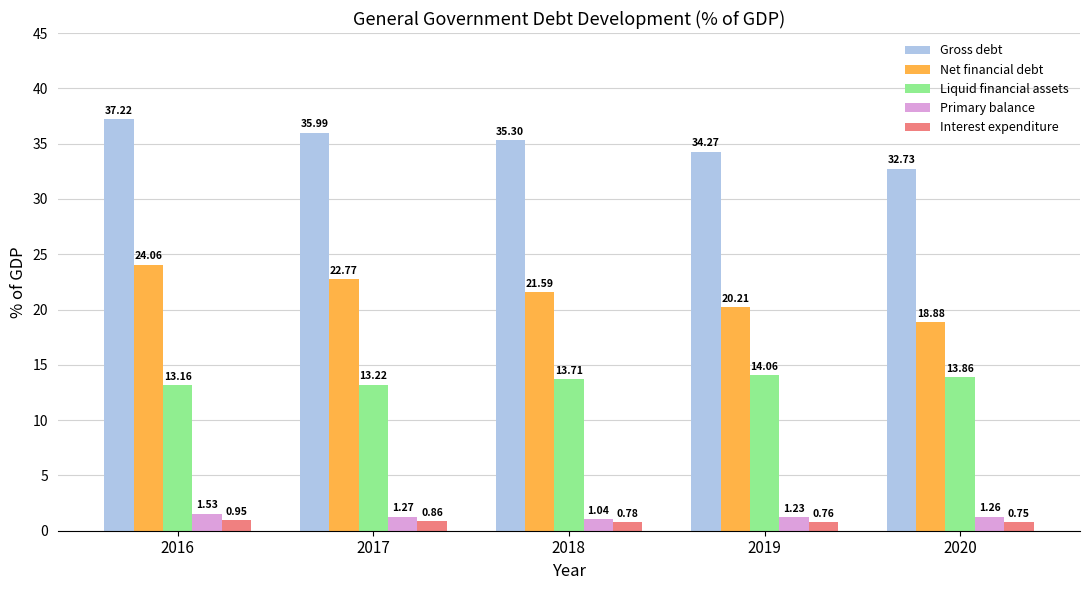

At which category is the sum across all series the highest?

2016